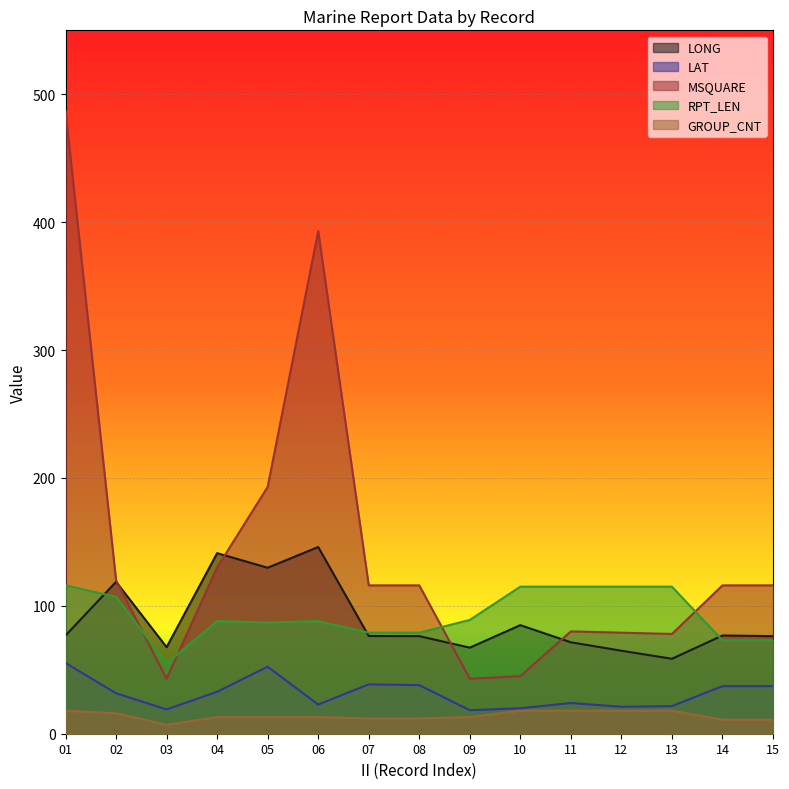

Is the value of GROUP_CNT at 02 greater than the value of RPT_LEN at 14?

No